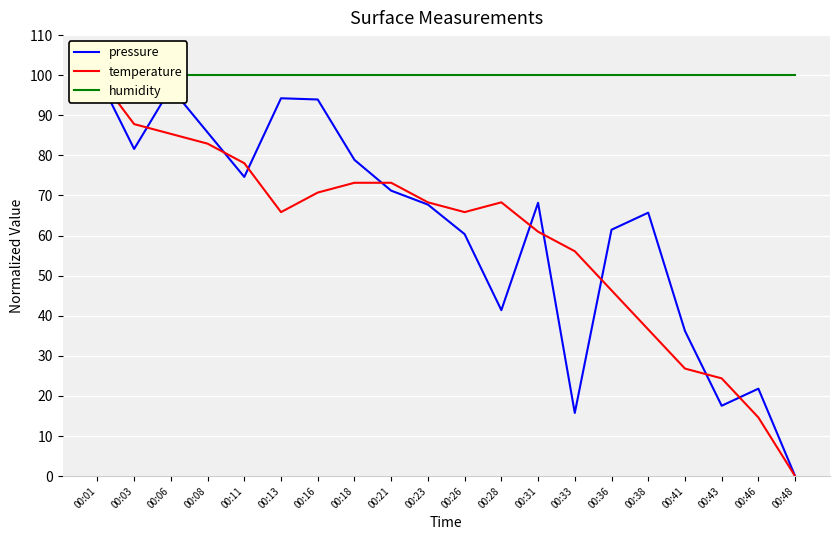

What is the difference between the pressure values at 00:46 and 00:23?

45.9